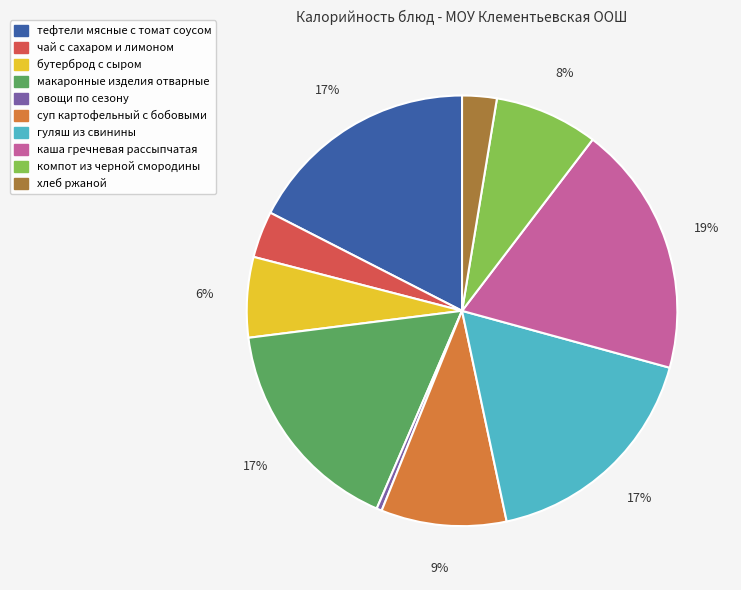

What is the ratio of the value at каша гречневая рассыпчатая to the value at тефтели мясные с томат соусом?

1.1